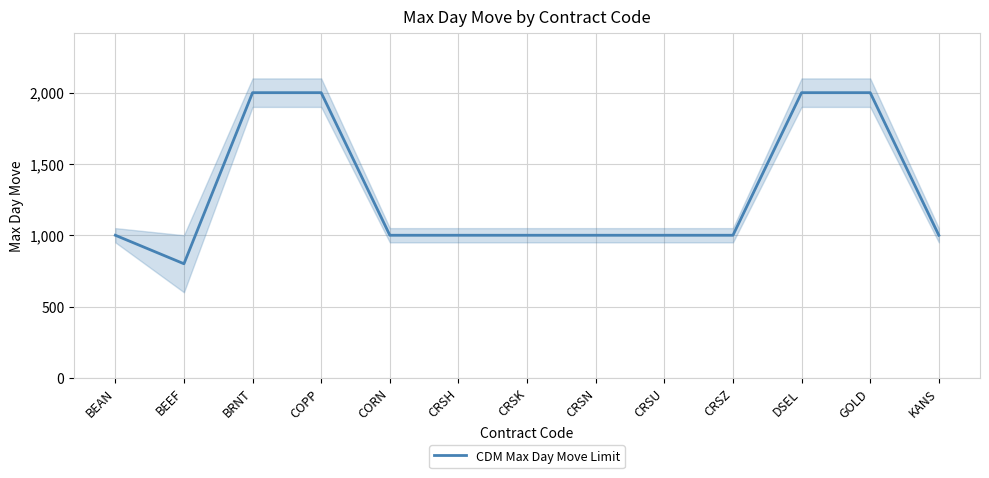

Reading left to right, what are all the values shown in this chart?

1000	800	2000	2000	1000	1000	1000	1000	1000	1000	2000	2000	1000